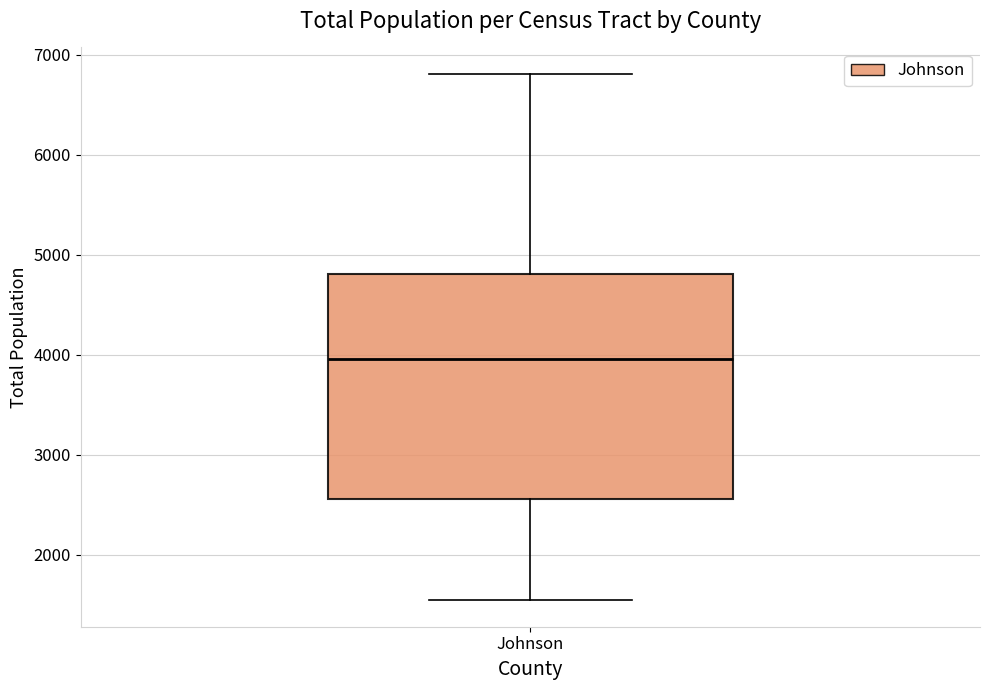

Read this box plot against the y-axis: the position of the median line, the range covered by the box, and the ends of both whiskers. The values are not printed on the chart, so give them approximately, as read against the axis.

median 4000, box 2600 to 4800, whiskers 1500 to 6800